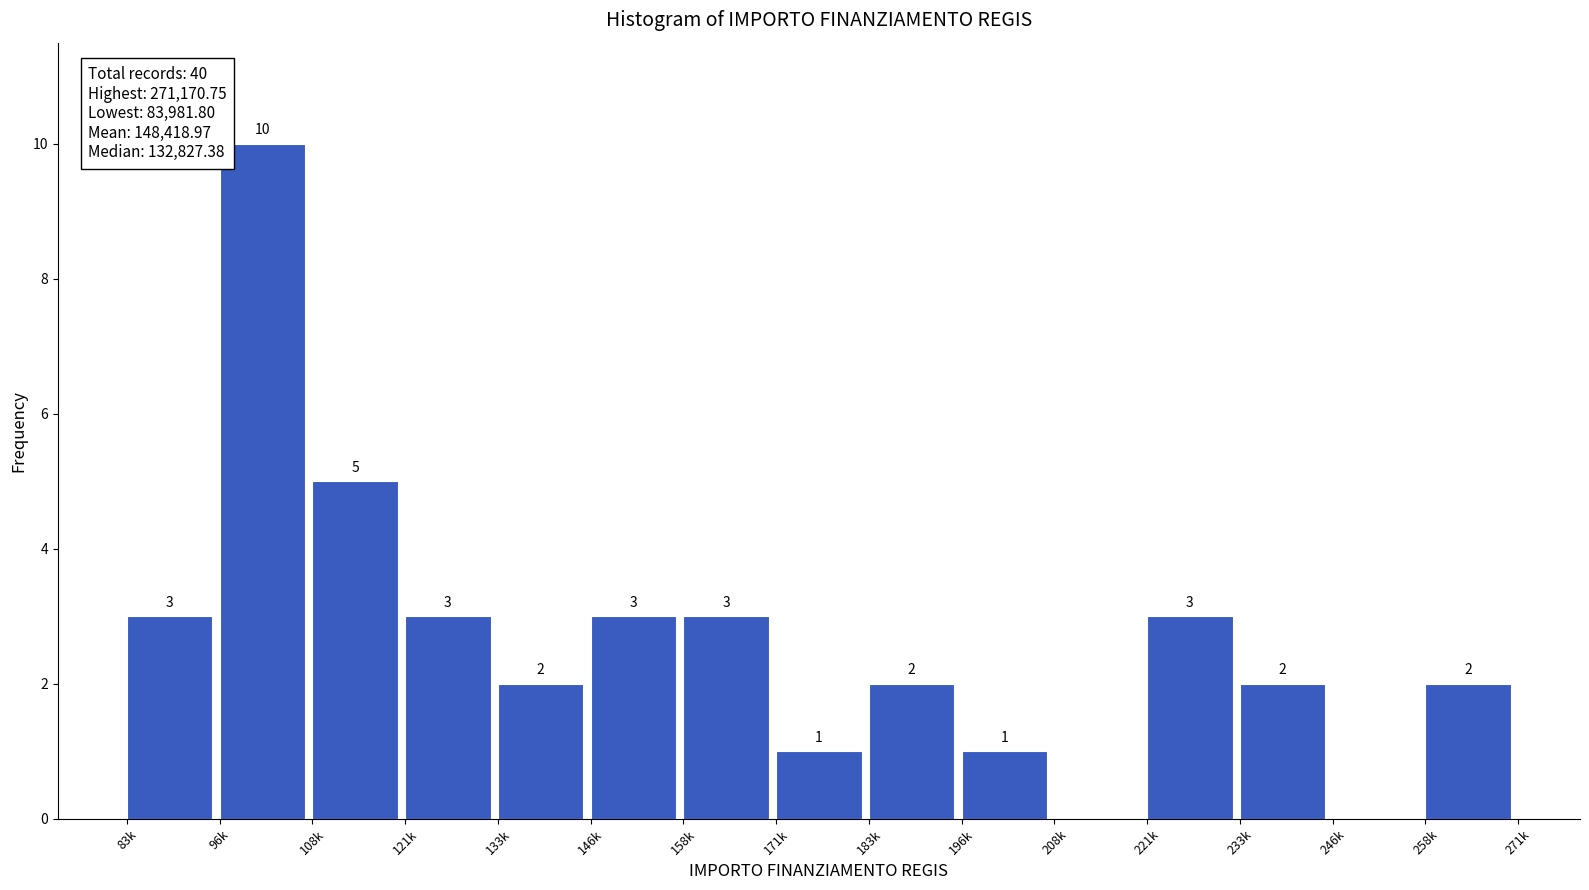

Reading left to right, what are all the values shown in this chart?

83k=3	96k=10	108k=5	121k=3	133k=2	146k=3	158k=3	171k=1	183k=2	196k=1	208k=0	221k=3	233k=2	246k=0	258k=2